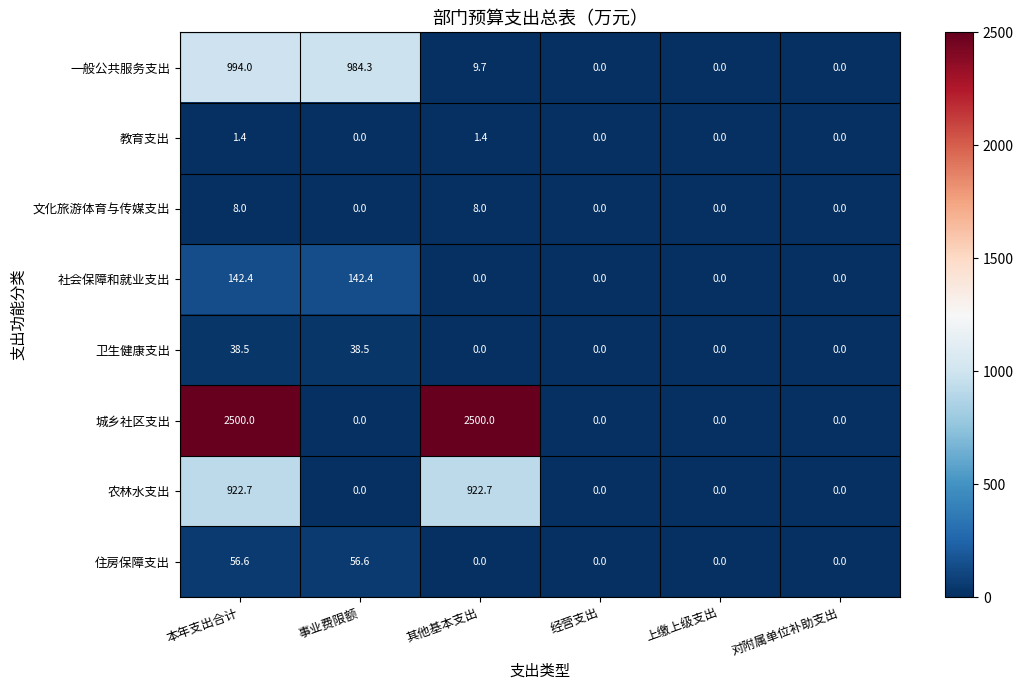

Is it true that 一般公共服务支出 equals 0.0 at 经营支出?

True